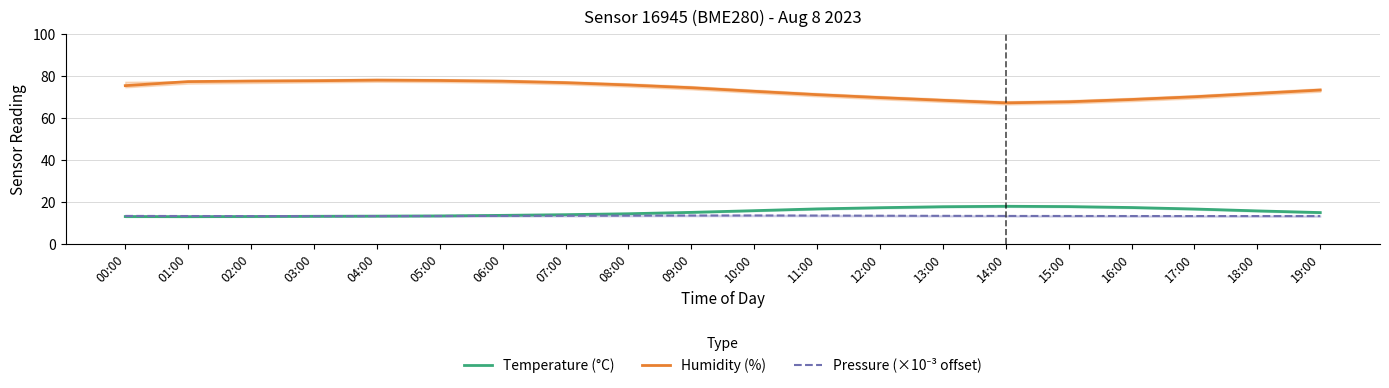

What is the approximate value of Temperature (°C) at 11:00?

16.9